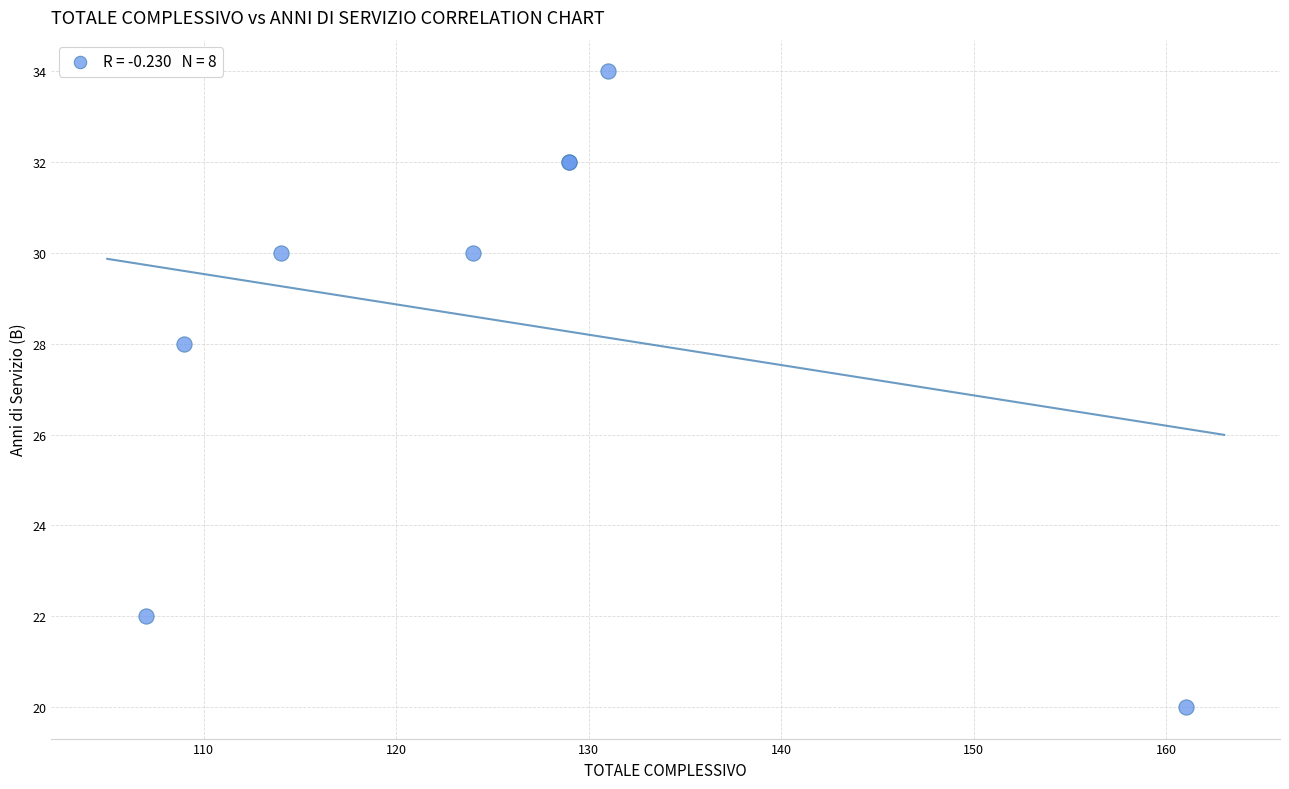

What Y value in the scatter plot is closest to 27?

28